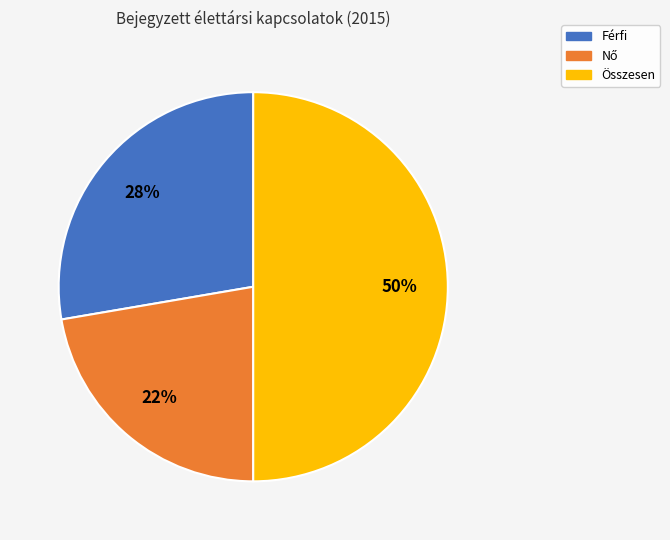

Is the sum of Összesen and Férfi greater than half?

Yes